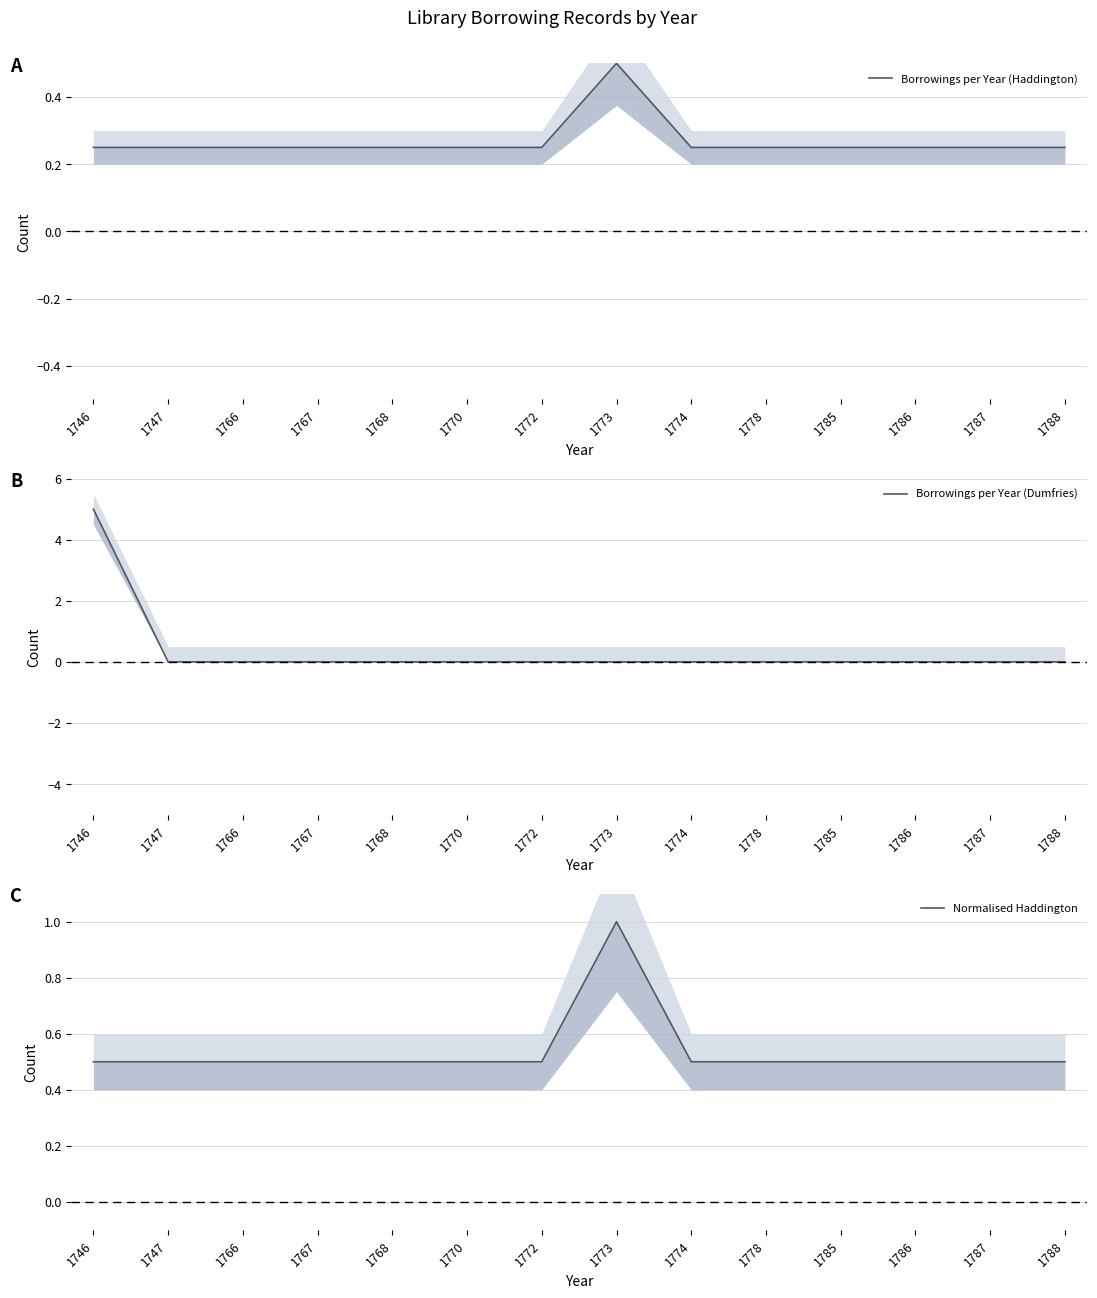

Reading left to right, what are all the values shown in this chart?

Borrowings per Year (Haddington): 1746=0.2	1747=0.2	1766=0.2	1767=0.2	1768=0.2	1770=0.2	1772=0.2	1773=0.5	1774=0.2	1778=0.2	1785=0.2	1786=0.2	1787=0.2	1788=0.2
Borrowings per Year (Dumfries): 1746=5.0	1747=0.0	1766=0.0	1767=0.0	1768=0.0	1770=0.0	1772=0.0	1773=0.0	1774=0.0	1778=0.0	1785=0.0	1786=0.0	1787=0.0	1788=0.0
Normalised Haddington: 1746=0.5	1747=0.5	1766=0.5	1767=0.5	1768=0.5	1770=0.5	1772=0.5	1773=1.0	1774=0.5	1778=0.5	1785=0.5	1786=0.5	1787=0.5	1788=0.5